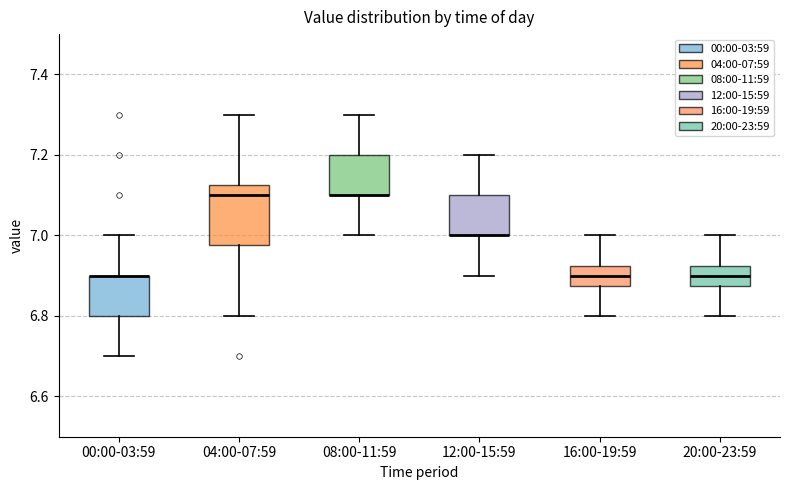

Where does the lower whisker of the box for 12:00-15:59 end on the y-axis? The values are not printed on the chart, so give them approximately, as read against the axis.

6.90